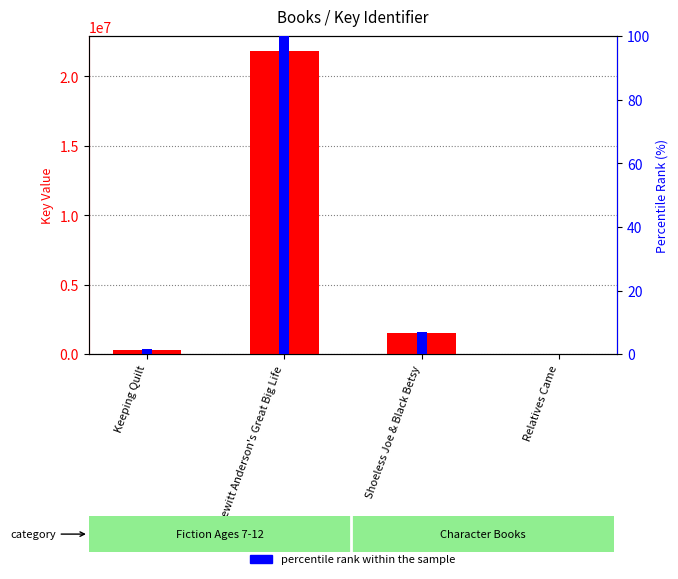

Reading right to left, extract all data points from this chart.

Key value: Relatives Came=5559.0	Shoeless Joe & Black Betsy=1491711.0	Hewitt Anderson's Great Big Life=21813772.0	Keeping Quilt=323609.0
percentile rank within the sample: Relatives Came=0.0	Shoeless Joe & Black Betsy=6.8	Hewitt Anderson's Great Big Life=100.0	Keeping Quilt=1.5